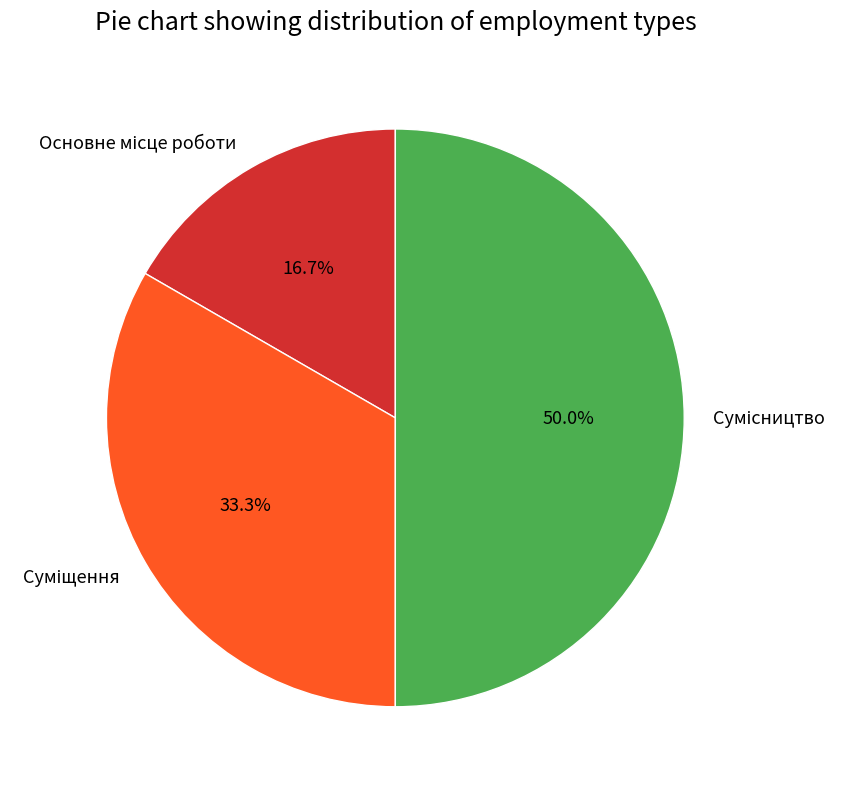

What percentage is the Сумісництво slice, to the nearest percent?

50%